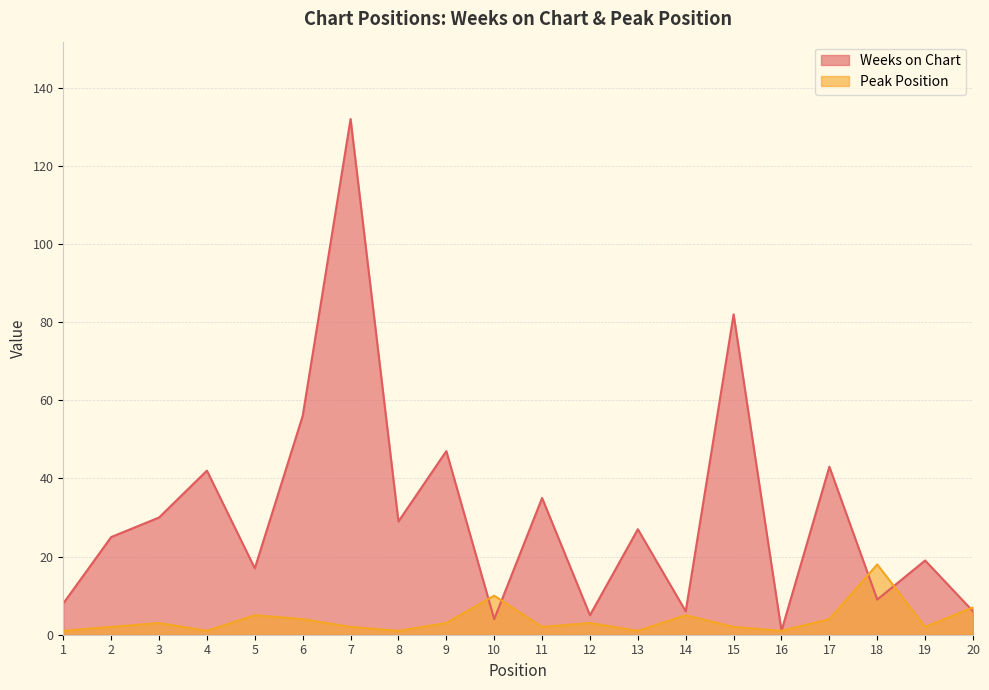

Reading right to left, list all the values displayed in this chart.

Weeks on Chart: 20=6	19=19	18=9	17=43	16=1	15=82	14=6	13=27	12=5	11=35	10=4	9=47	8=29	7=132	6=56	5=17	4=42	3=30	2=25	1=8
Peak Position: 20=7	19=2	18=18	17=4	16=1	15=2	14=5	13=1	12=3	11=2	10=10	9=3	8=1	7=2	6=4	5=5	4=1	3=3	2=2	1=1